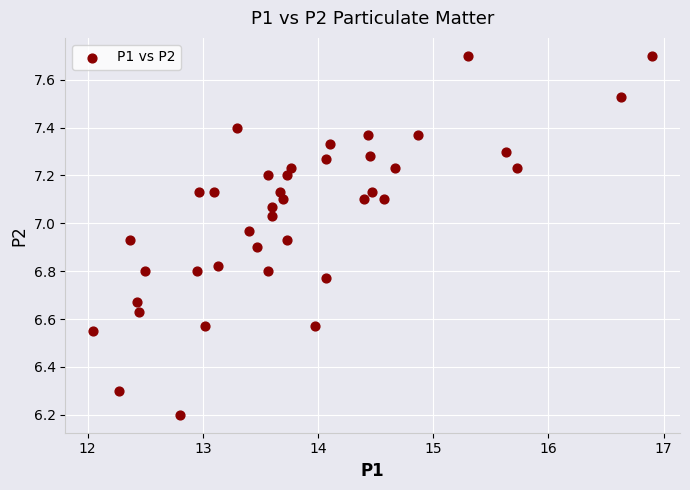

What Y value in the scatter plot is closest to 6?

6.2